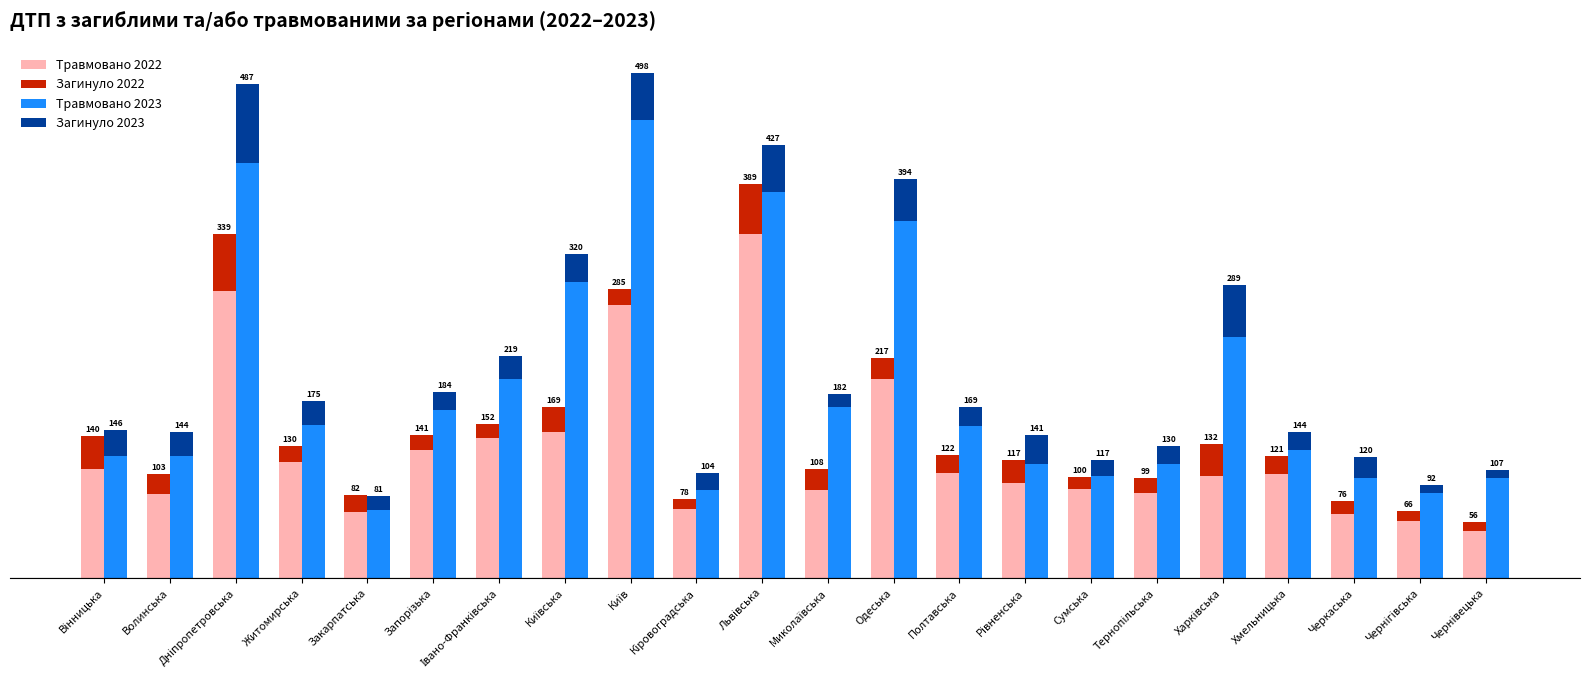

Where does the Загинуло 2023 series first go above 23?

Вінницька